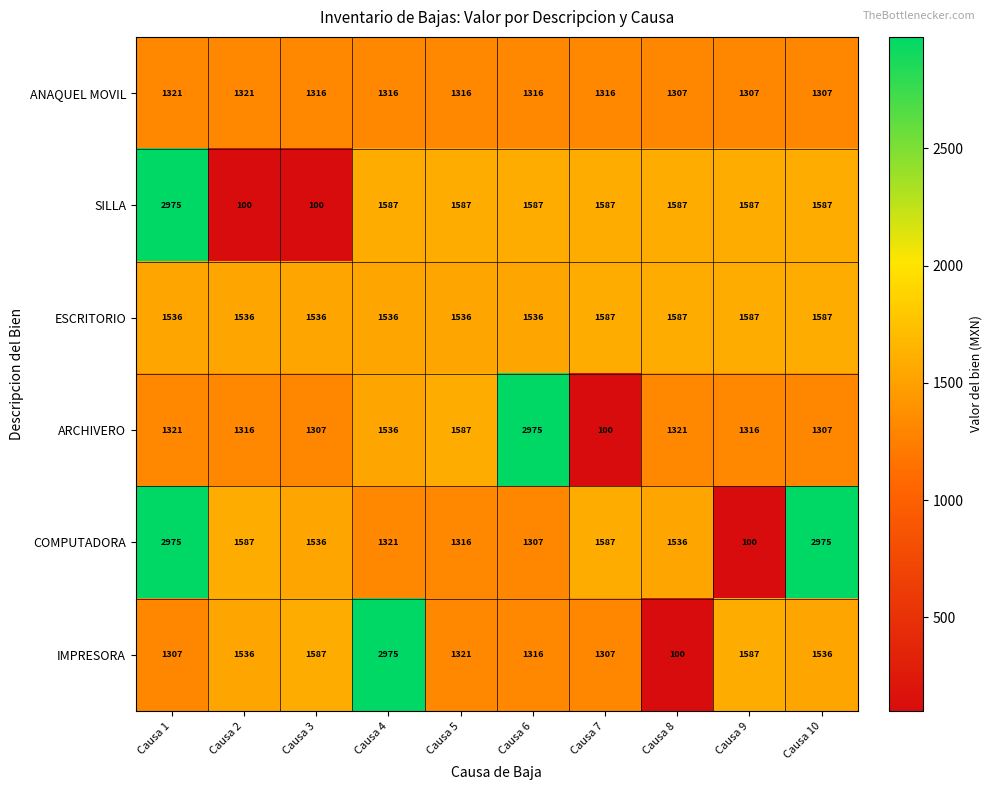

Which series changed the most between Causa 5 and Causa 6?

ARCHIVERO